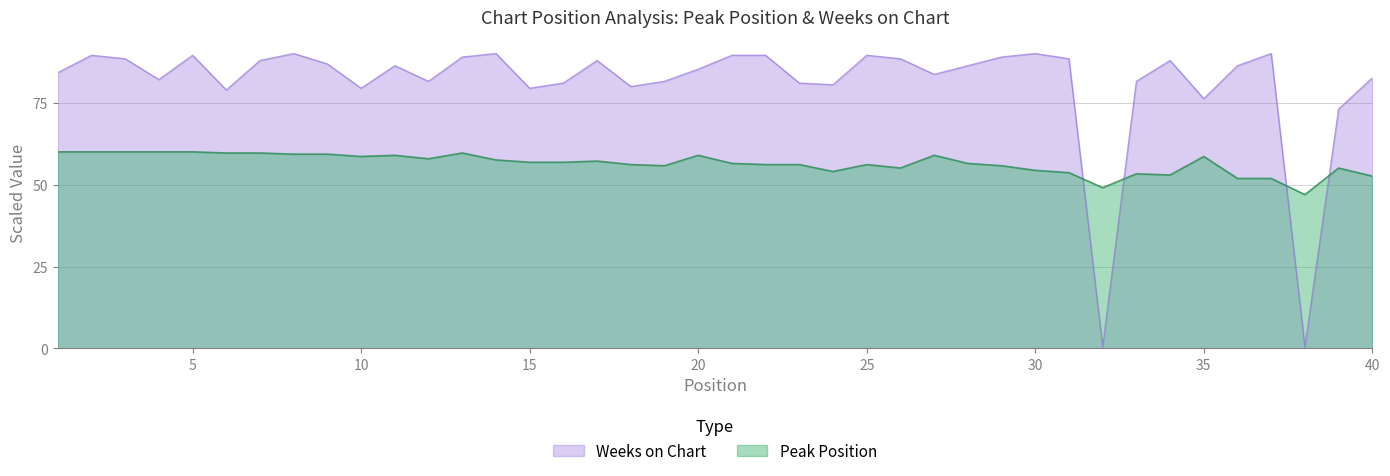

Does the chart display data point markers on the line(s)?

No